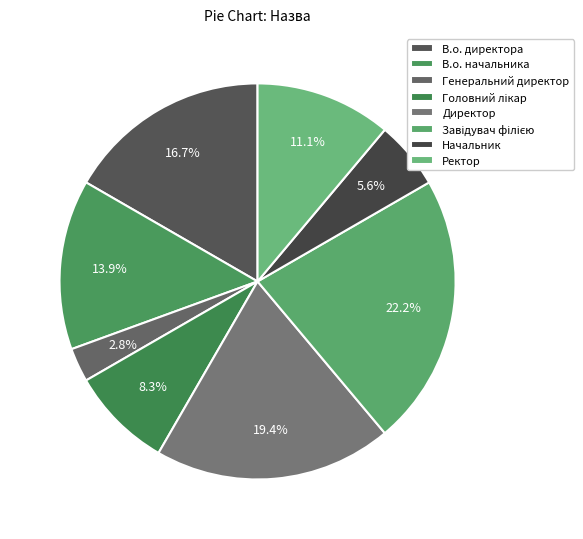

Count the number of slices in the pie.

8